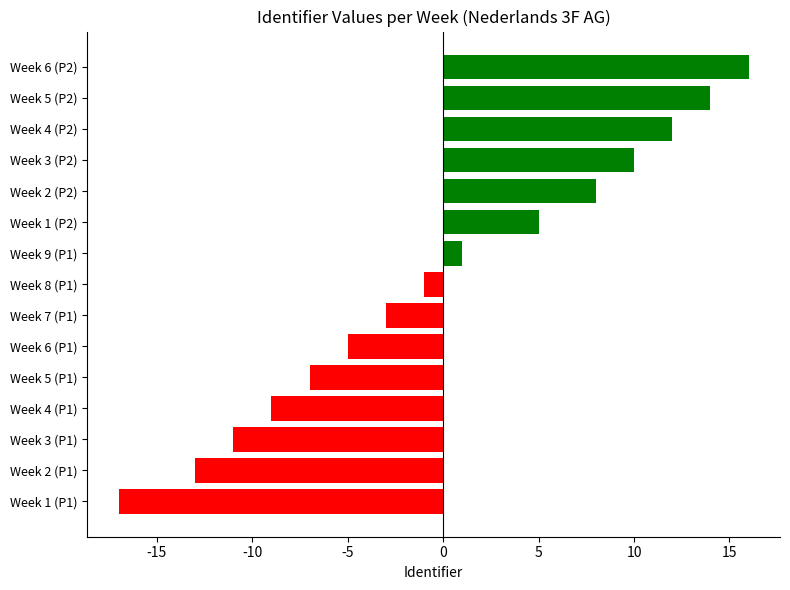

List the labels in order of value, largest first.

Week 6 (P2), Week 5 (P2), Week 4 (P2), Week 3 (P2), Week 2 (P2), Week 1 (P2), Week 9 (P1), Week 8 (P1), Week 7 (P1), Week 6 (P1), Week 5 (P1), Week 4 (P1), Week 3 (P1), Week 2 (P1), Week 1 (P1)